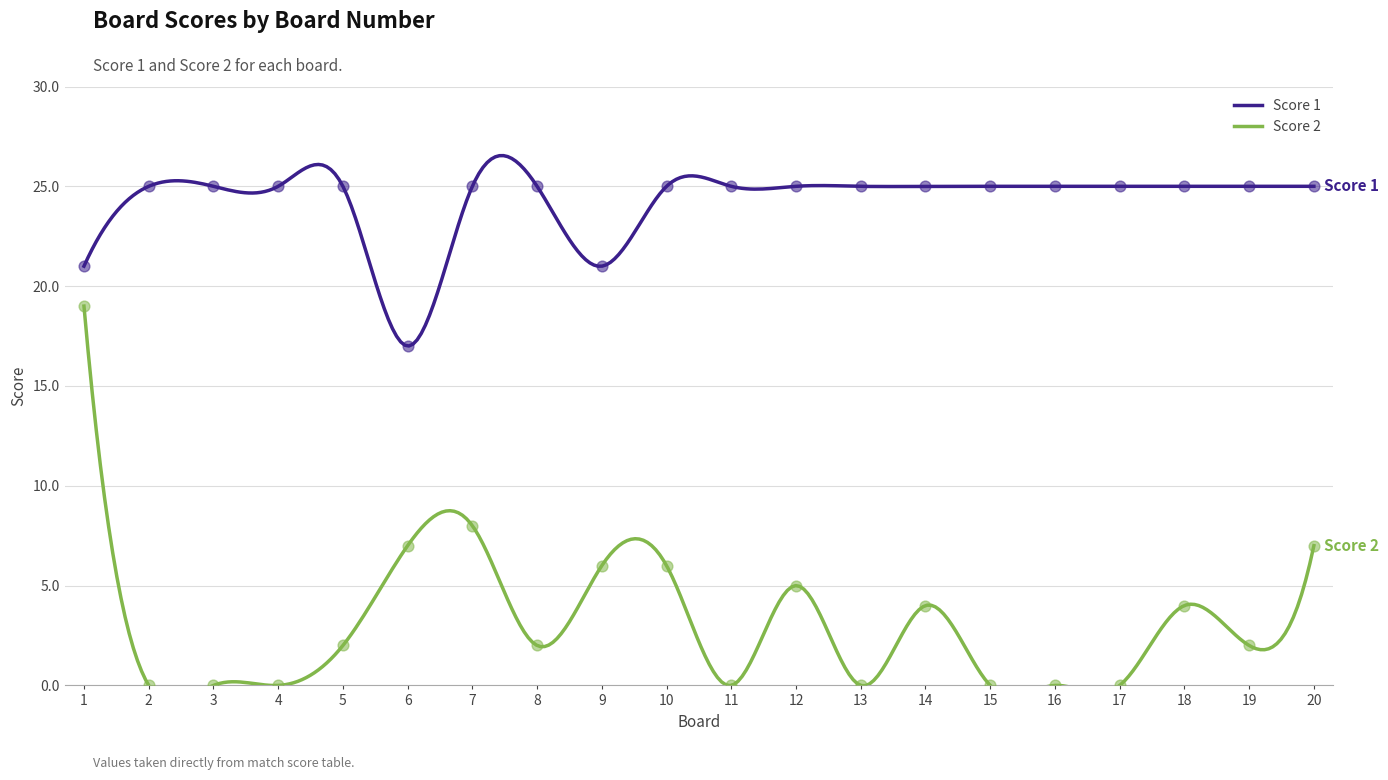

Which series contains the lowest Y value?

Score 2